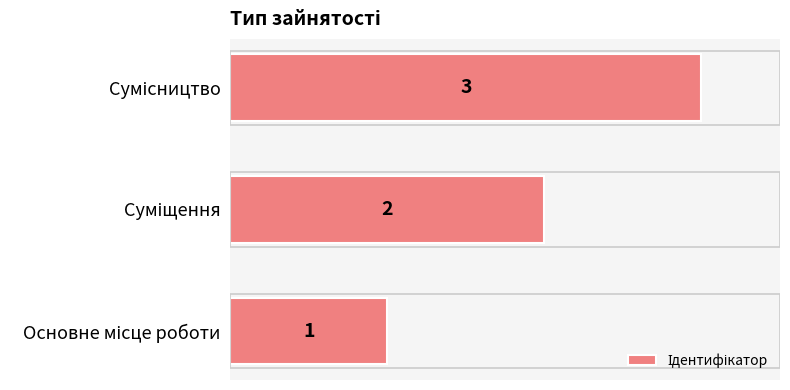

What is the sum of all values?

6